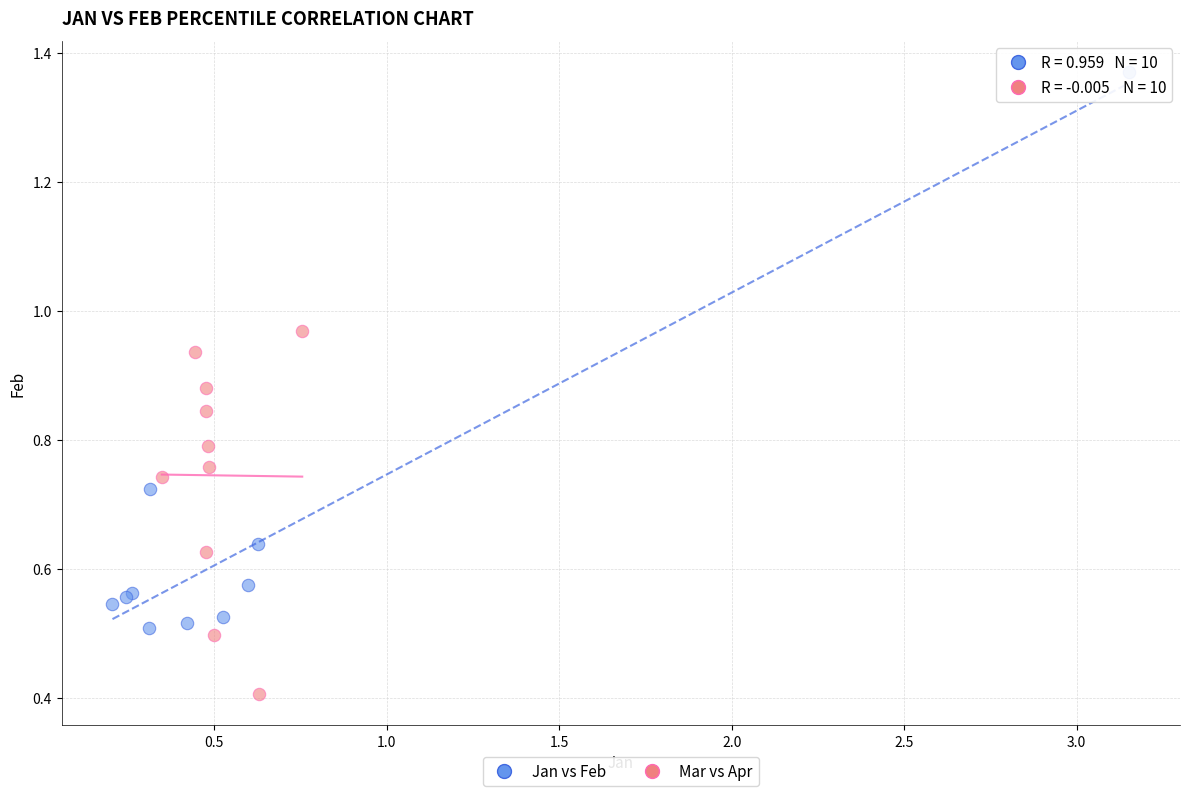

Which series reaches the minimum Y coordinate?

Mar vs Apr